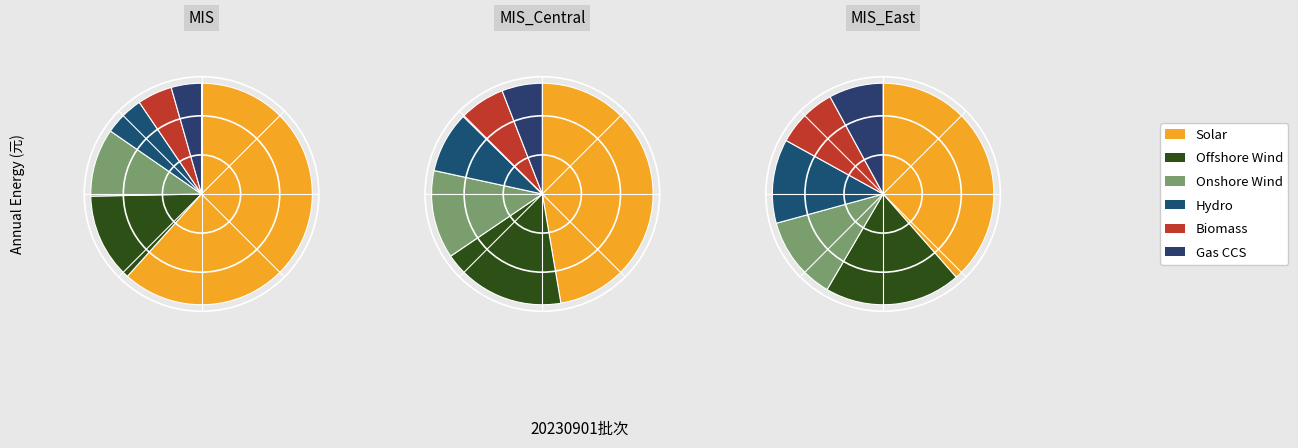

Rank the series at 1 from lowest to highest value.

Gas CCS, Biomass, Hydro, Onshore Wind, Offshore Wind, Solar